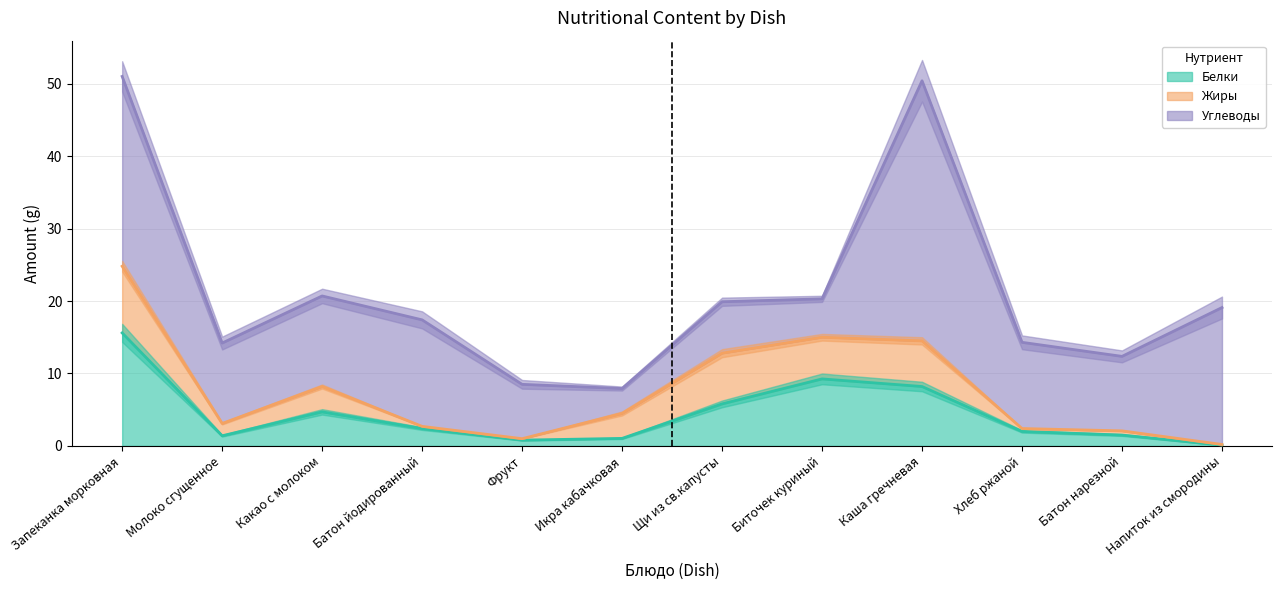

Rank the series by their maximum value, from lowest to highest.

Жиры, Белки, Углеводы